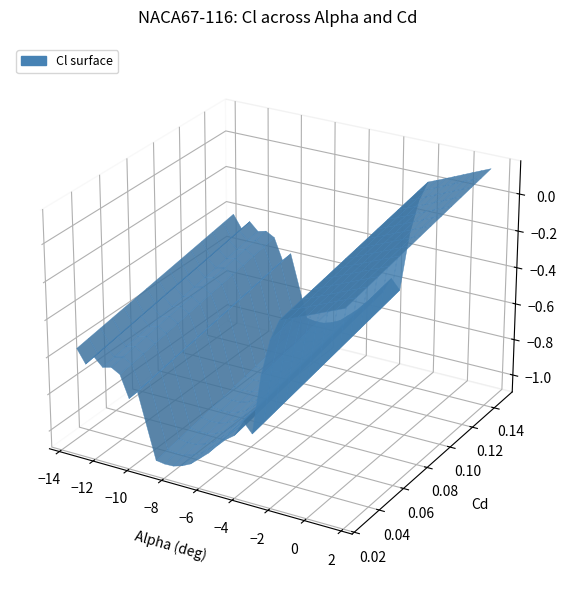

Reading right to left, what are all the values shown in this chart?

alpha: 1.5	1.0	0.5	0.0	-0.5	-1.0	-1.5	-2.0	-2.5	-3.0	-3.5	-4.0	-4.5	-5.0	-5.5	-6.0	-6.5	-7.0	-7.5	-8.0	-8.5	-9.0	-10.0	-10.5	-11.0	-11.5	-12.0	-12.5	-13.0	-13.5
Cl: 0.0	0.0	0.0	-0.0	-0.0	-0.1	-0.1	-0.1	-0.2	-0.4	-0.7	-0.7	-0.8	-0.8	-0.8	-0.9	-0.9	-1.0	-1.0	-1.0	-1.0	-1.0	-0.7	-0.7	-0.6	-0.6	-0.6	-0.5	-0.6	-0.5
Cd: 0.0	0.0	0.0	0.0	0.0	0.0	0.0	0.0	0.0	0.0	0.0	0.0	0.0	0.0	0.0	0.0	0.0	0.0	0.0	0.1	0.1	0.1	0.1	0.1	0.1	0.1	0.1	0.1	0.1	0.1